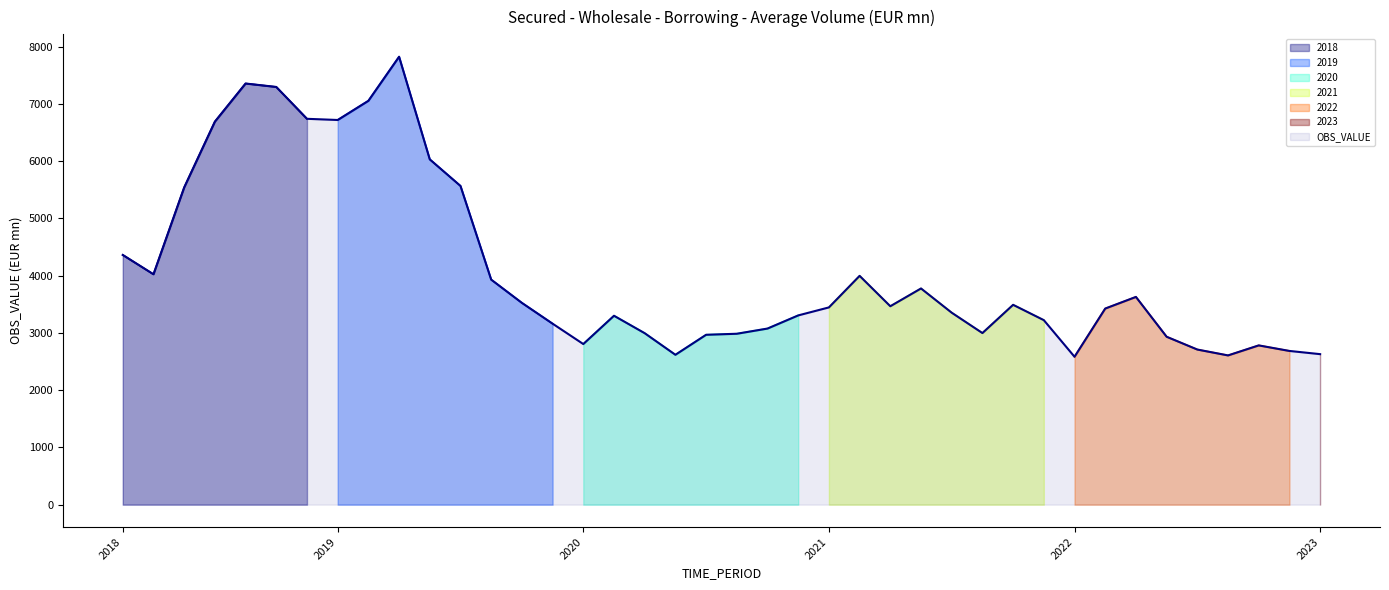

Between 2022-11-01 and 2019-10-29, which is larger?

2019-10-29